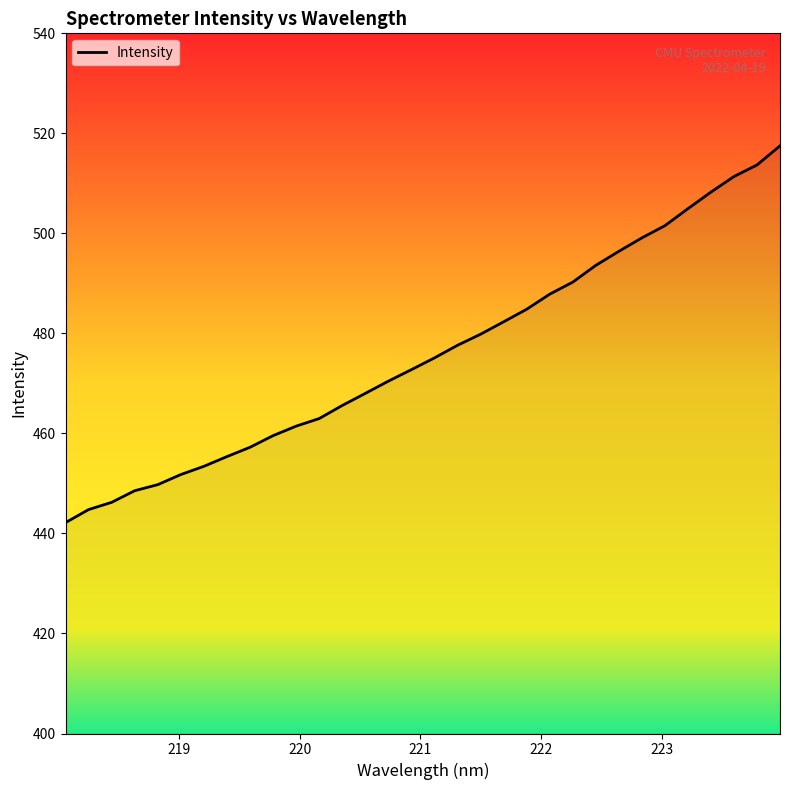

What is the smallest value displayed?

442.2